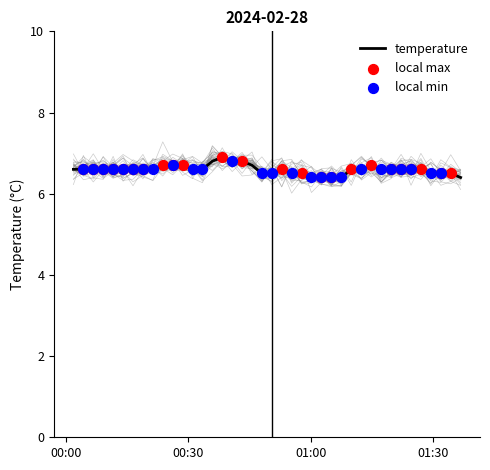

Approximately how many times larger is the value at 2024-02-28T01:09:58 compared to 2024-02-28T00:16:27?

1.0